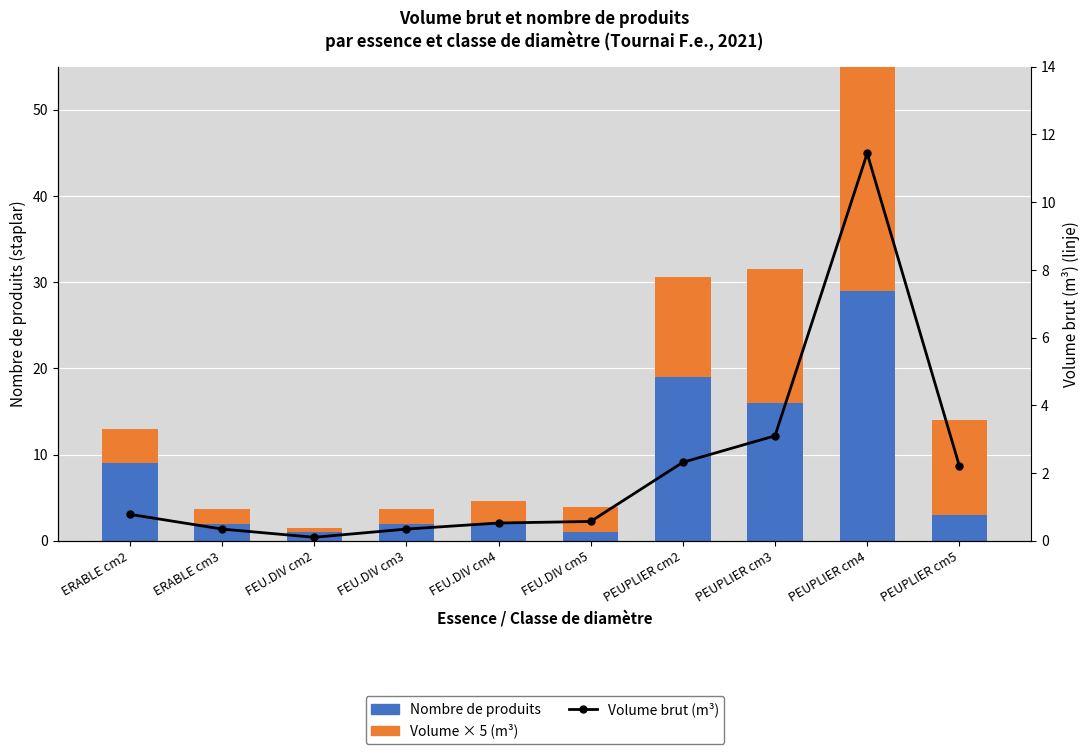

Reading left to right, transcribe all the data shown in this chart.

Nombre de produits: ERABLE cm2=9.0	ERABLE cm3=2.0	FEU.DIV cm2=1.0	FEU.DIV cm3=2.0	FEU.DIV cm4=2.0	FEU.DIV cm5=1.0	PEUPLIER cm2=19.0	PEUPLIER cm3=16.0	PEUPLIER cm4=29.0	PEUPLIER cm5=3.0
Volume × 5 (m³): ERABLE cm2=3.9	ERABLE cm3=1.8	FEU.DIV cm2=0.5	FEU.DIV cm3=1.8	FEU.DIV cm4=2.7	FEU.DIV cm5=2.9	PEUPLIER cm2=11.6	PEUPLIER cm3=15.5	PEUPLIER cm4=57.2	PEUPLIER cm5=11.1
Volume brut (m³): ERABLE cm2=0.8	ERABLE cm3=0.3	FEU.DIV cm2=0.1	FEU.DIV cm3=0.3	FEU.DIV cm4=0.5	FEU.DIV cm5=0.6	PEUPLIER cm2=2.3	PEUPLIER cm3=3.1	PEUPLIER cm4=11.4	PEUPLIER cm5=2.2